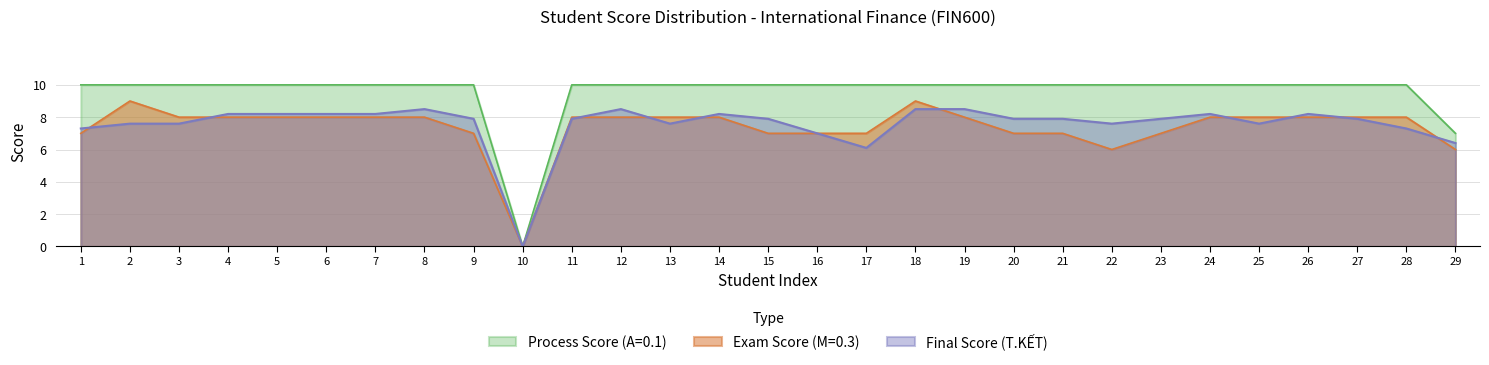

What is the total value across all series at 2?

26.6